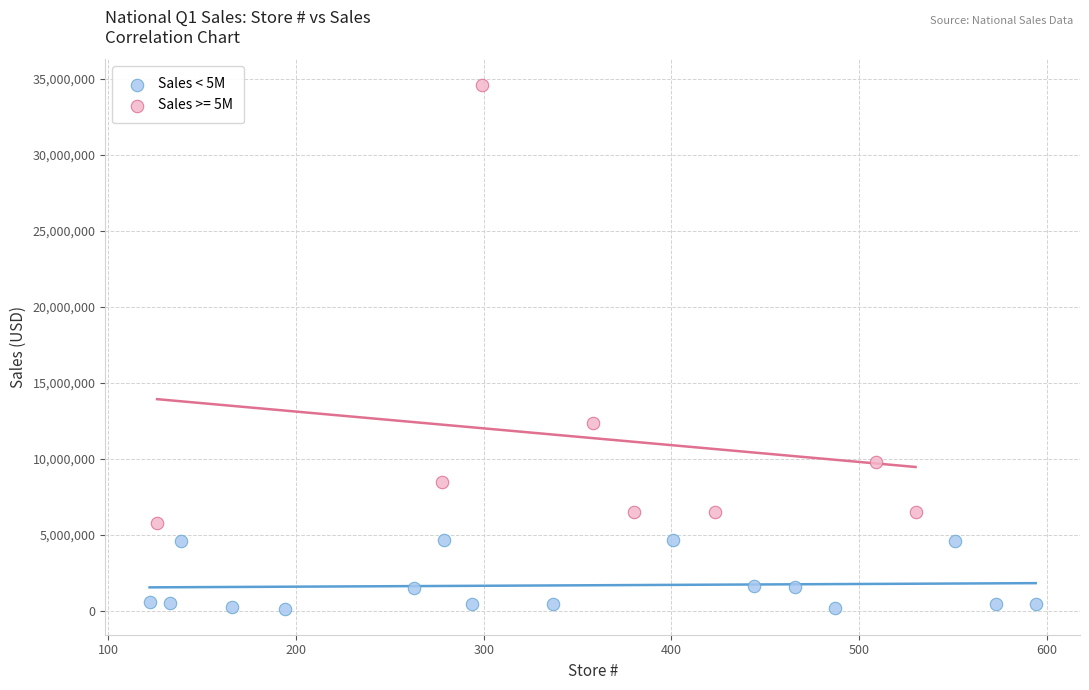

Which series has the largest Y range (max minus min)?

Sales >= 5M